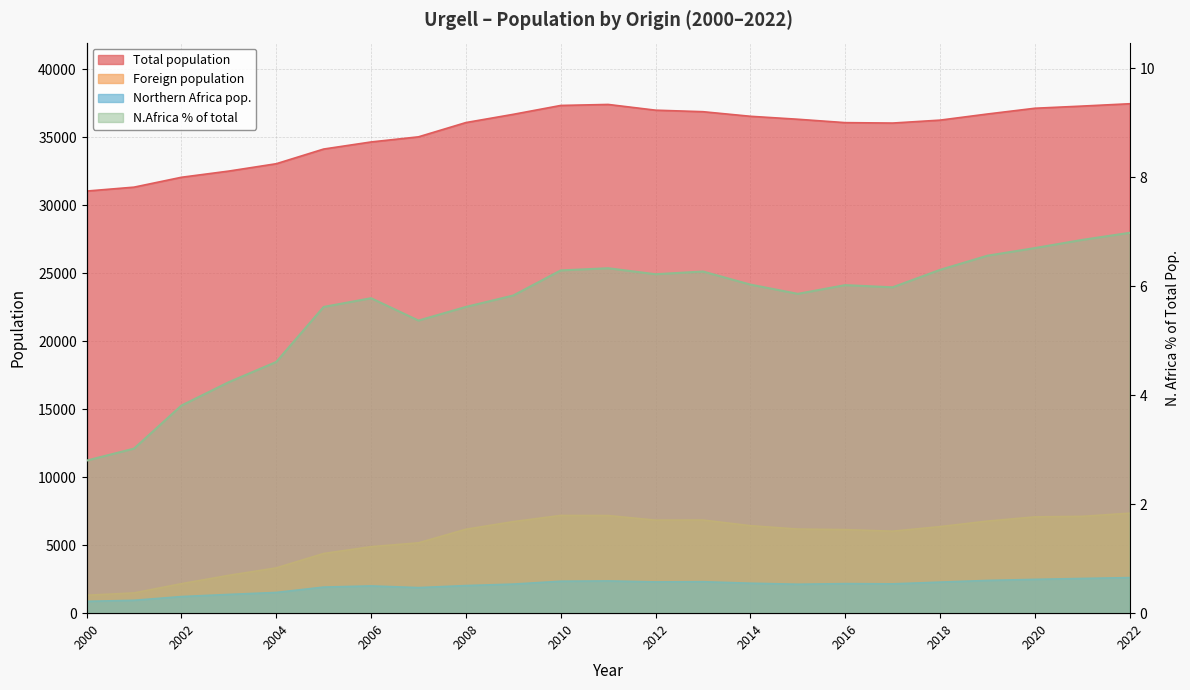

At 2018, list the series in order from smallest to largest.

N.Africa % of total, Northern Africa pop., Foreign population, Total population